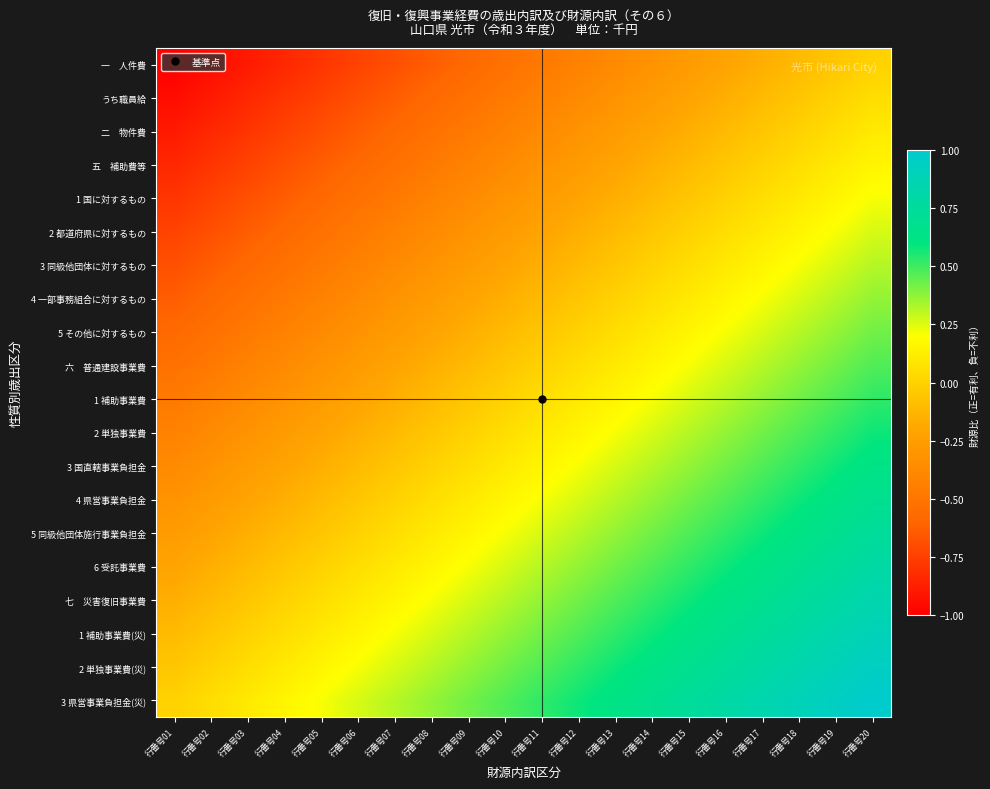

What is the greatest value displayed?

1.0